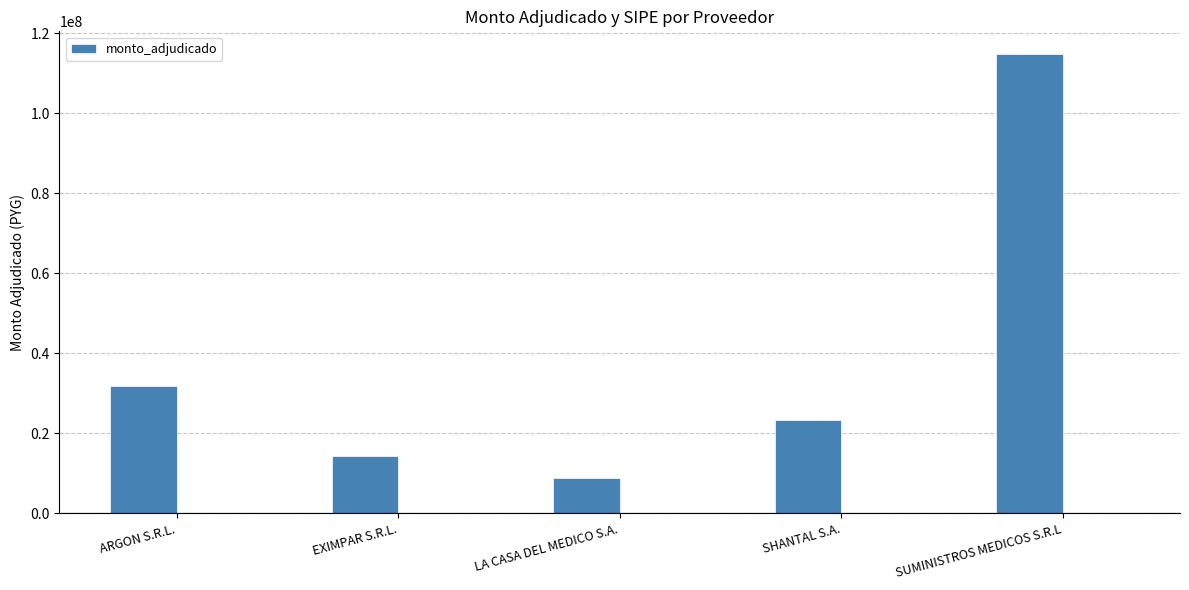

True or false: the data shows 8800000 at LA CASA DEL MEDICO S.A..

True